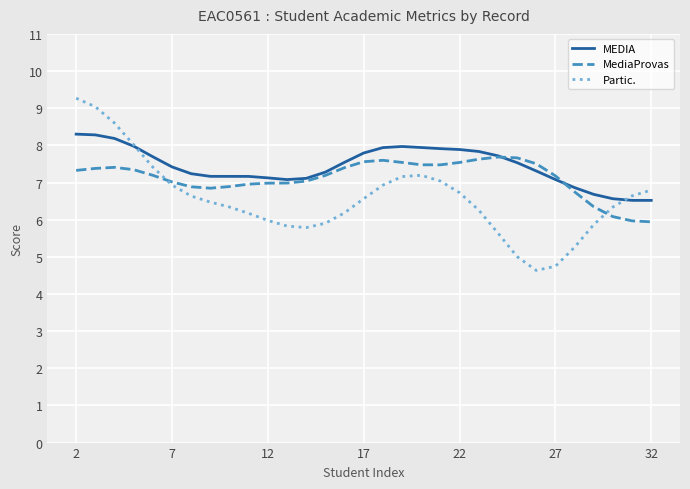

What is the maximum value shown in the chart?

9.3